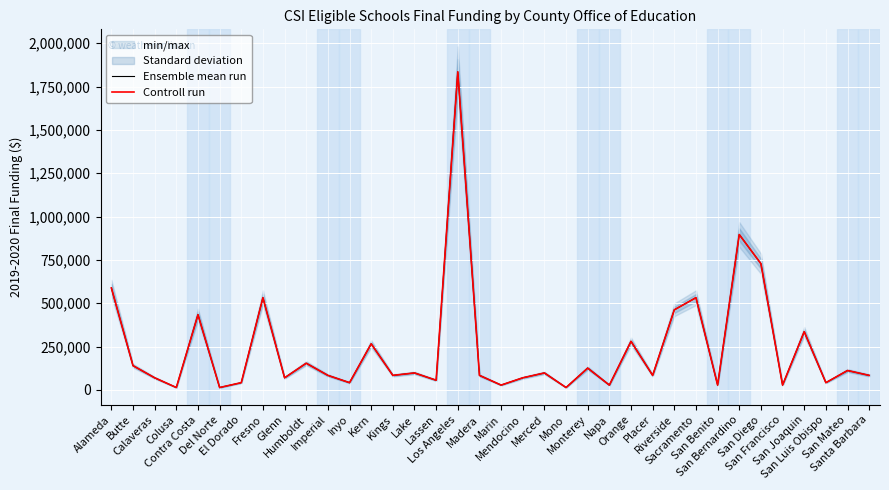

True or false: Controll run and Ensemble mean run intersect in this chart.

False